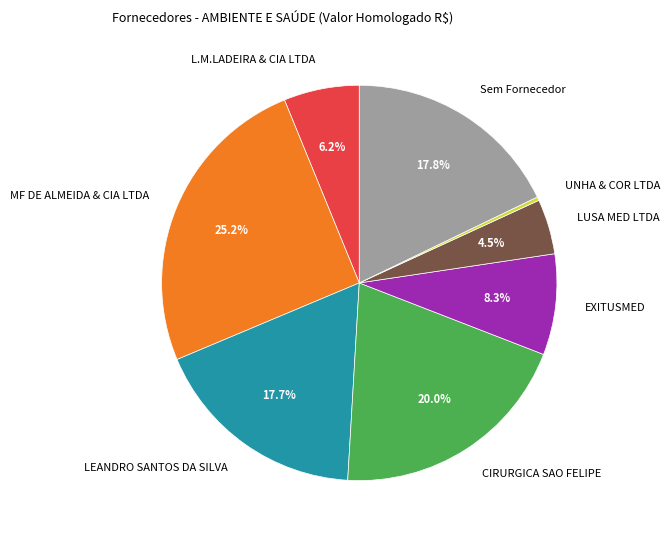

What is the largest slice in the pie chart?

MF DE ALMEIDA & CIA LTDA